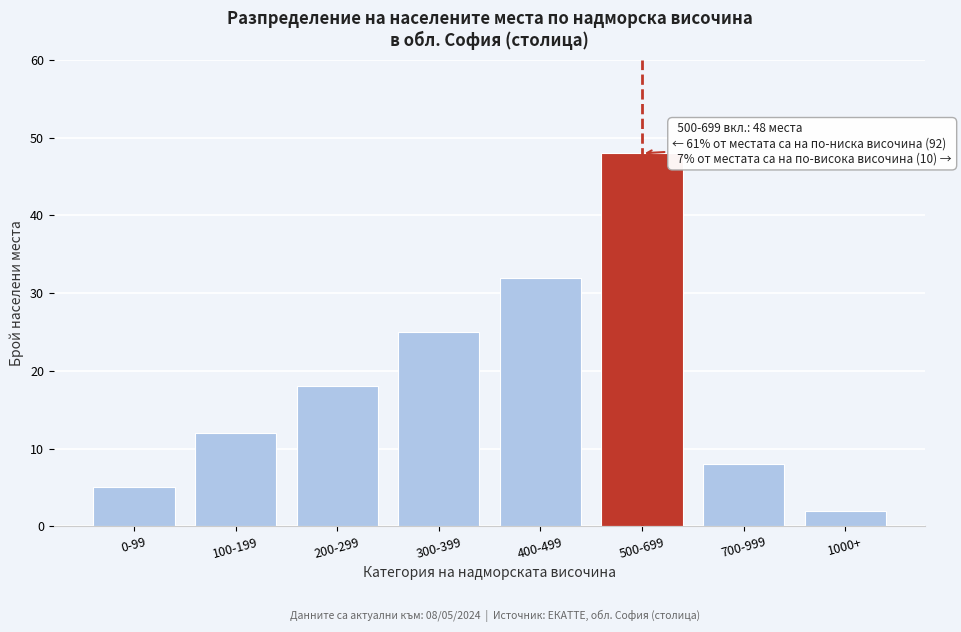

Reading left to right, what are all the values shown in this chart?

0-99=5	100-199=12	200-299=18	300-399=25	400-499=32	500-699=48	700-999=8	1000+=2